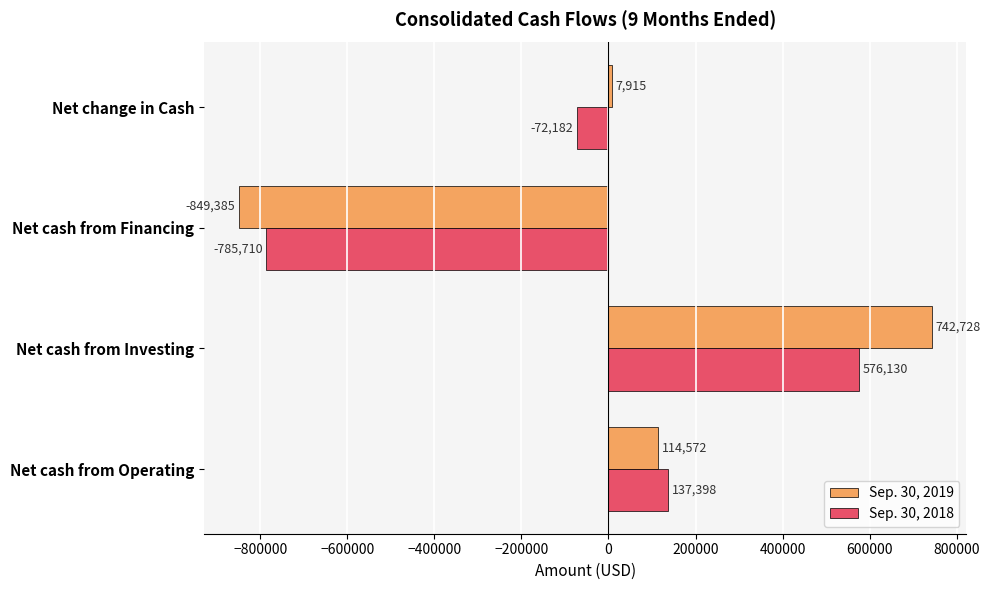

What is the spread (max minus min) of values at Net cash from Financing?

63675